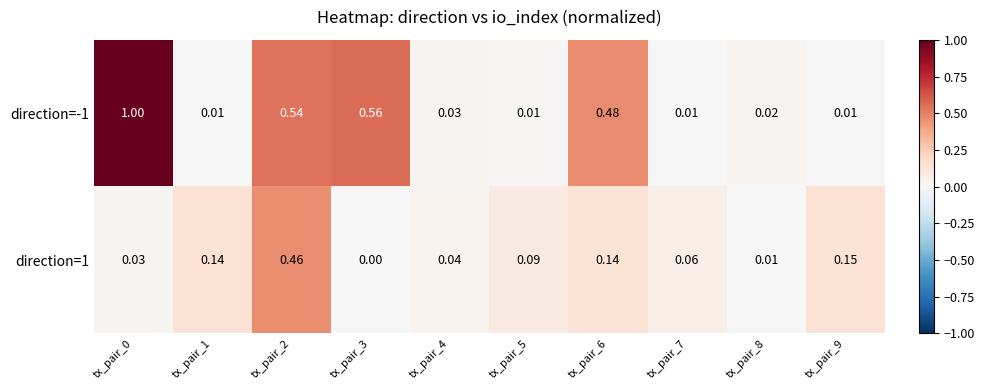

Is the value of direction=-1 at tx_pair_9 greater than the value of direction=1 at tx_pair_7?

No